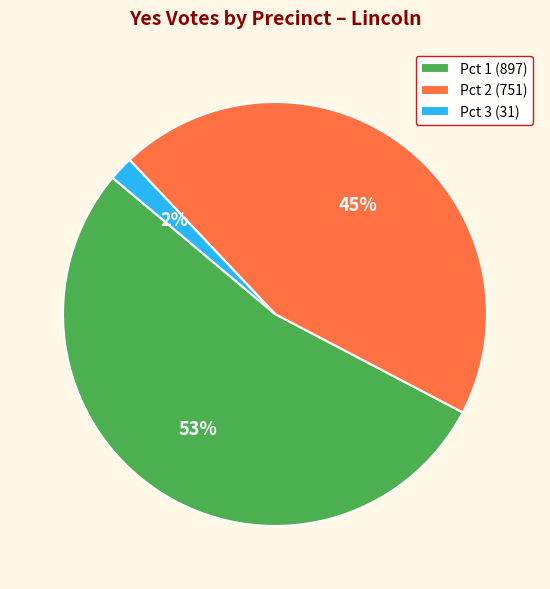

Does Pct 1 account for over 50% of the chart?

Yes